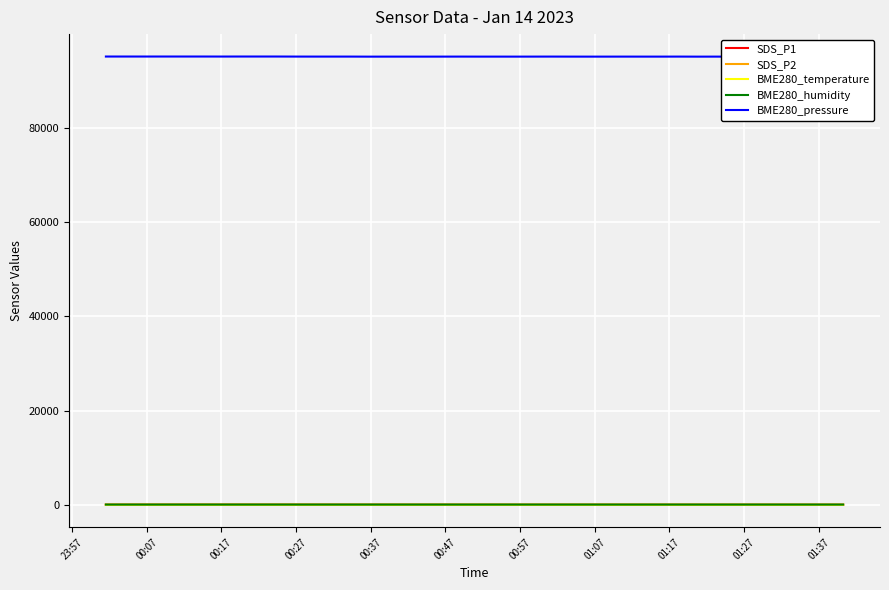

What is the difference between the highest and lowest values at 01:37?

95171.1